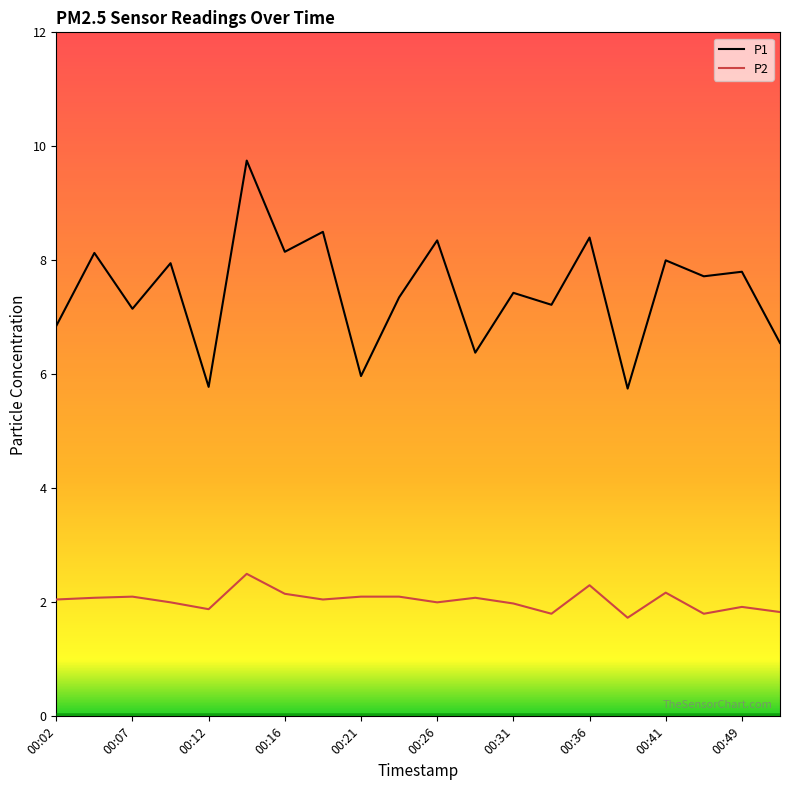

What is the difference between the maximum and minimum values in the P2 series?

0.8